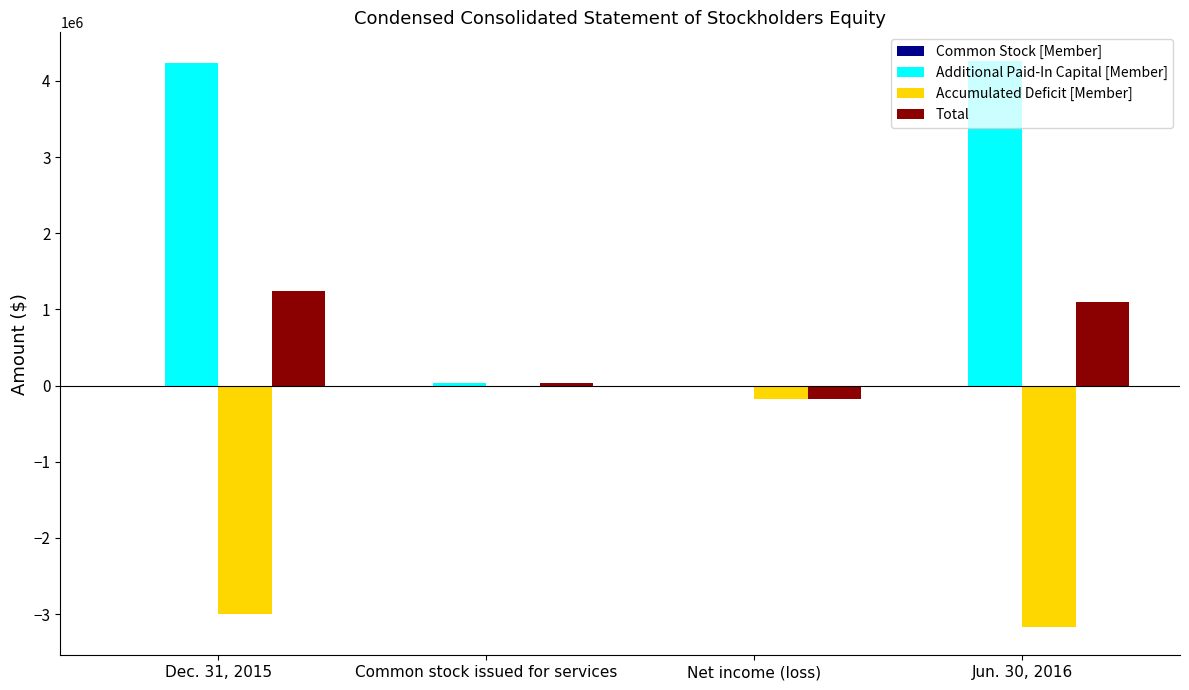

What is the highest value of the Additional Paid-In Capital [Member] series?

4266495